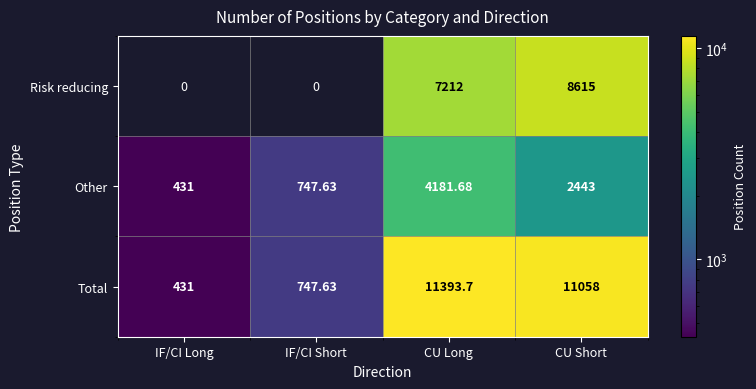

Between CU Long and CU Short, which is larger?

CU Short